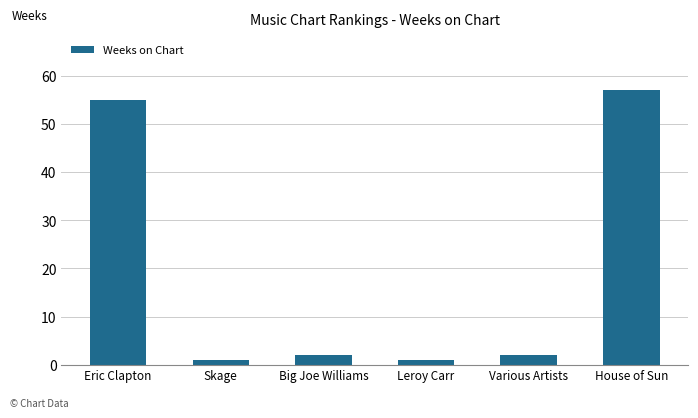

Approximately how many times larger is the value at Leroy Carr compared to Big Joe Williams?

0.5